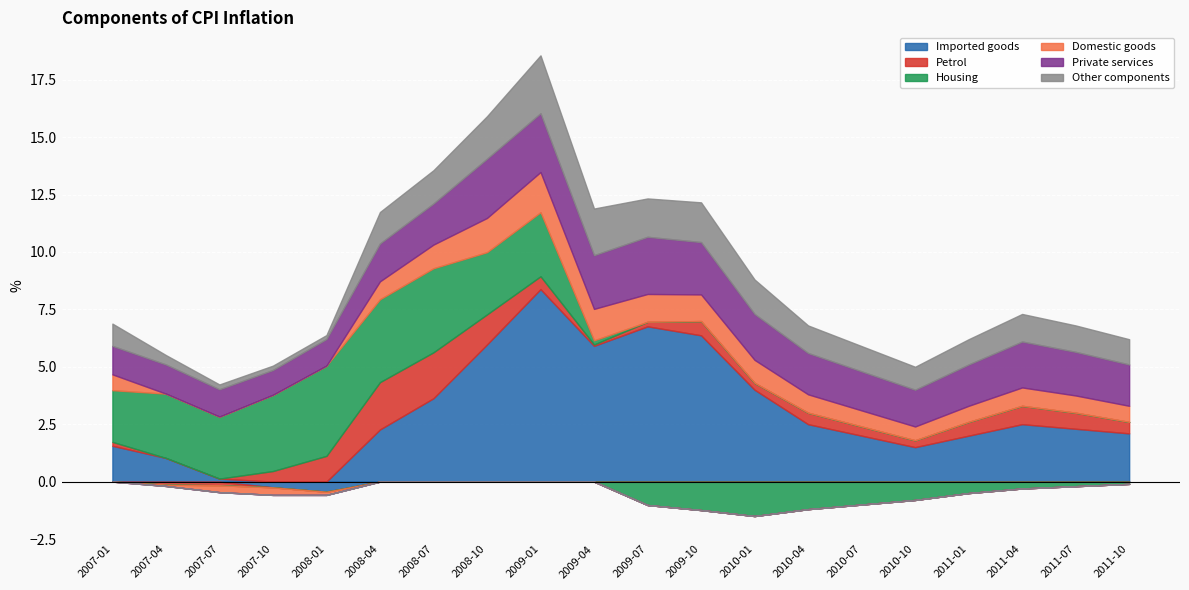

True or false: Other components has more than 2 interior local peaks.

True